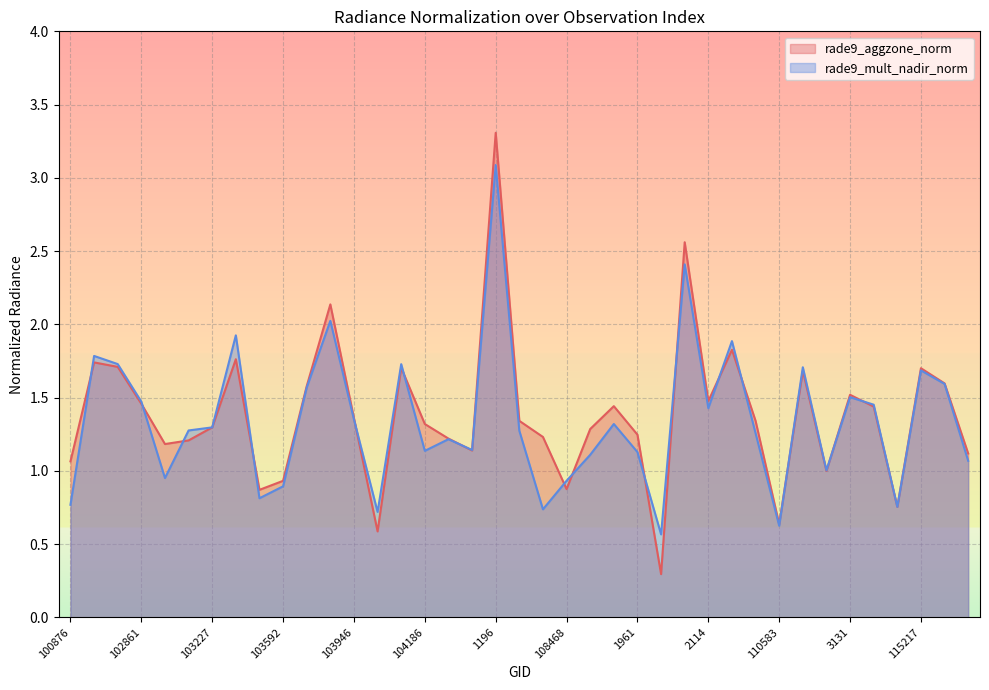

Which series has the largest total across all categories?

rade9_aggzone_norm